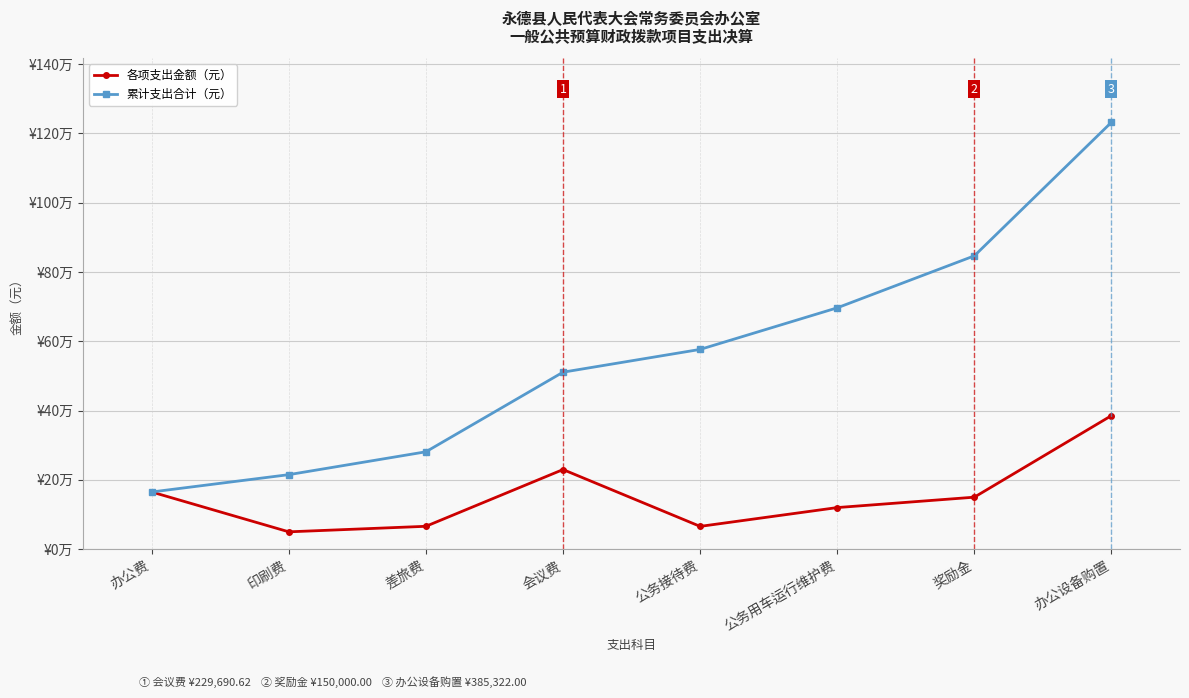

At which label is 累计支出合计（元） closest to 698346?

公务用车运行维护费